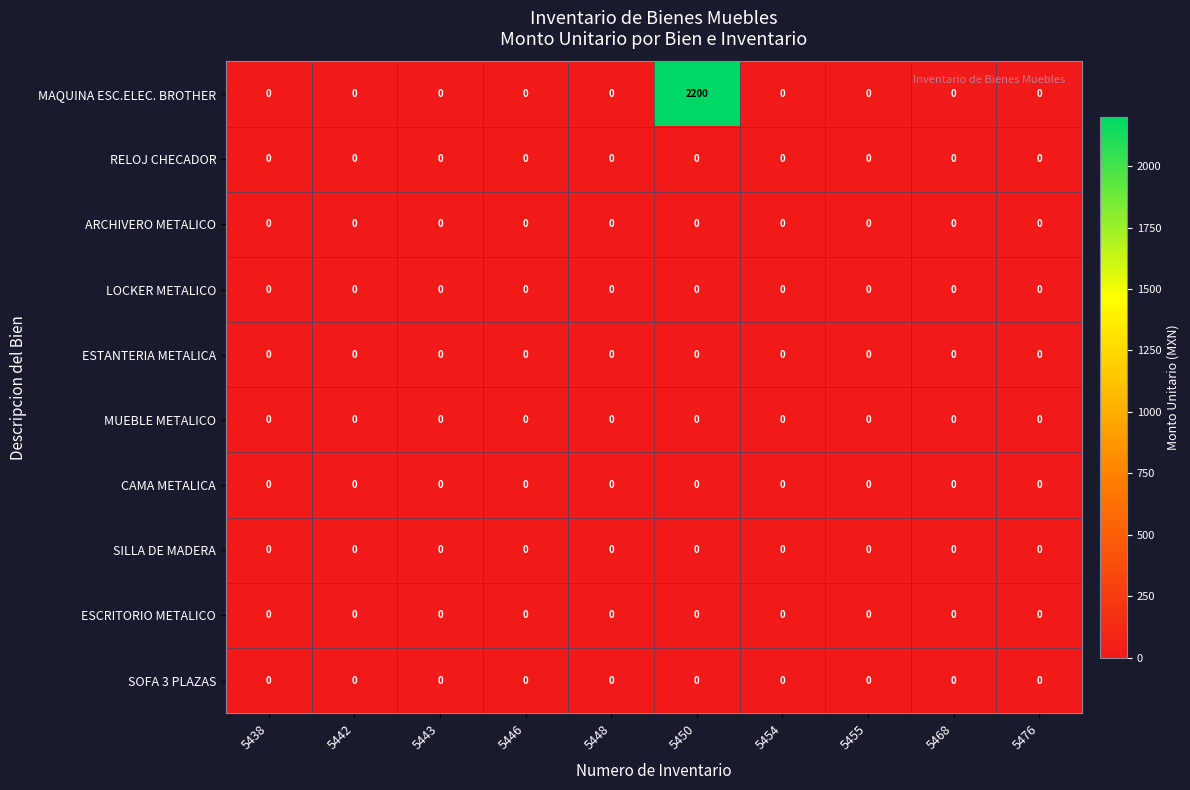

At which category is the sum across all series the highest?

5450